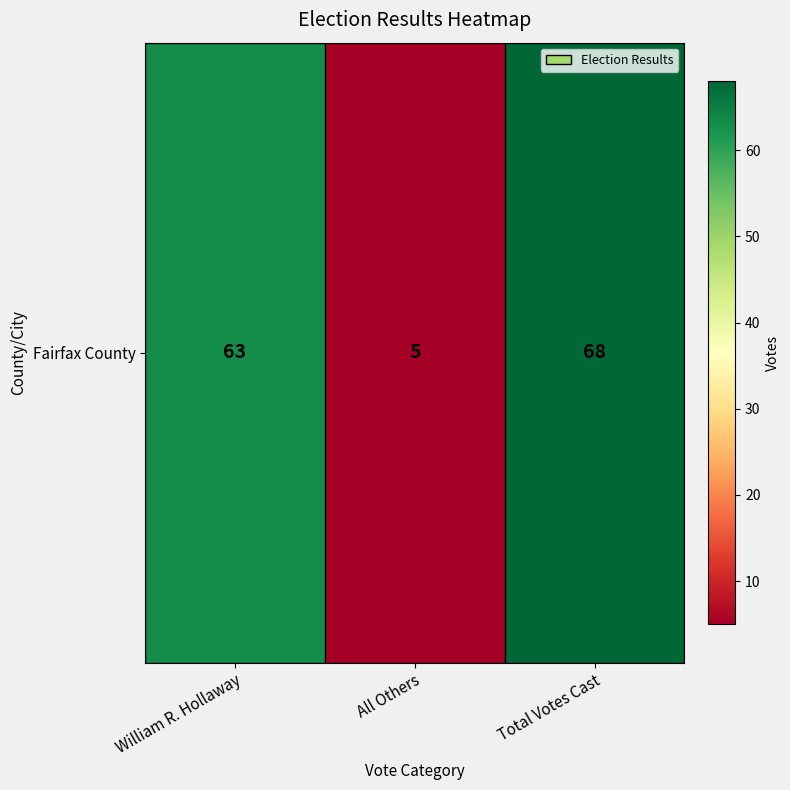

List the labels in order of value, largest first.

Total Votes Cast, William R. Hollaway, All Others